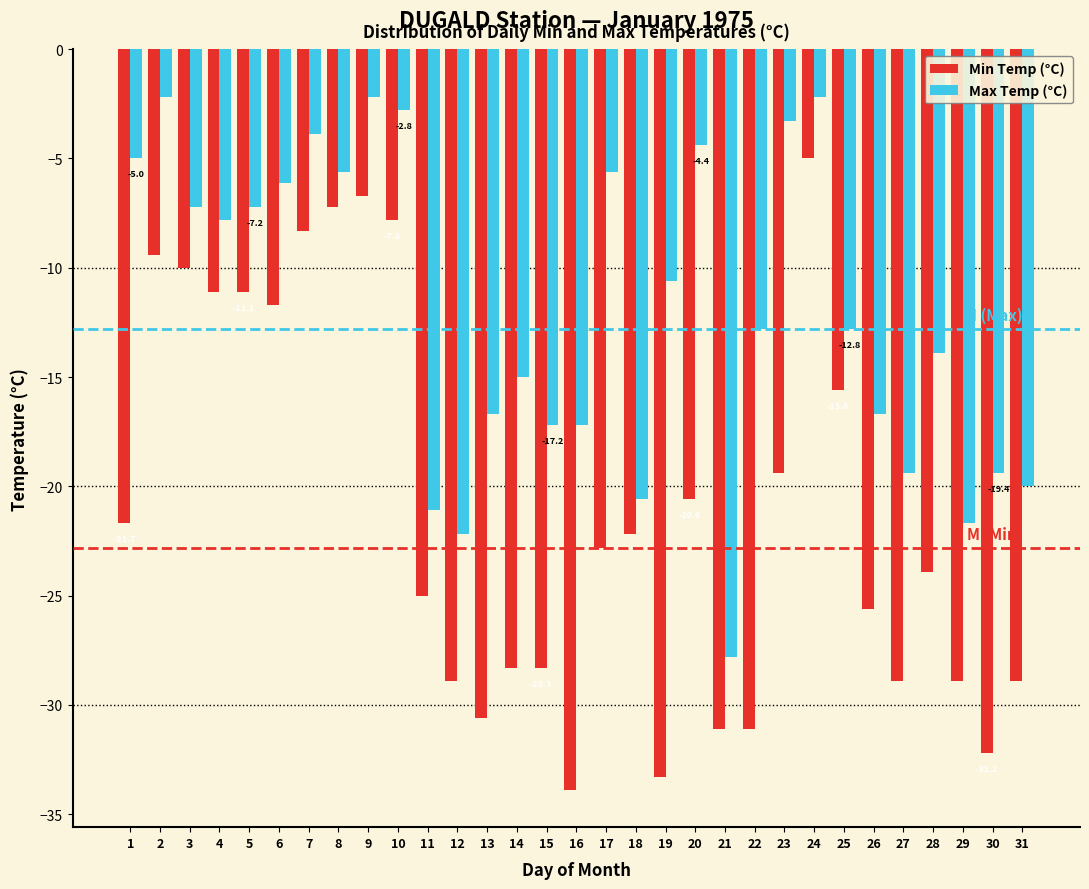

True or false: Max Temp (°C) has a value of -4.4 at 20.

True